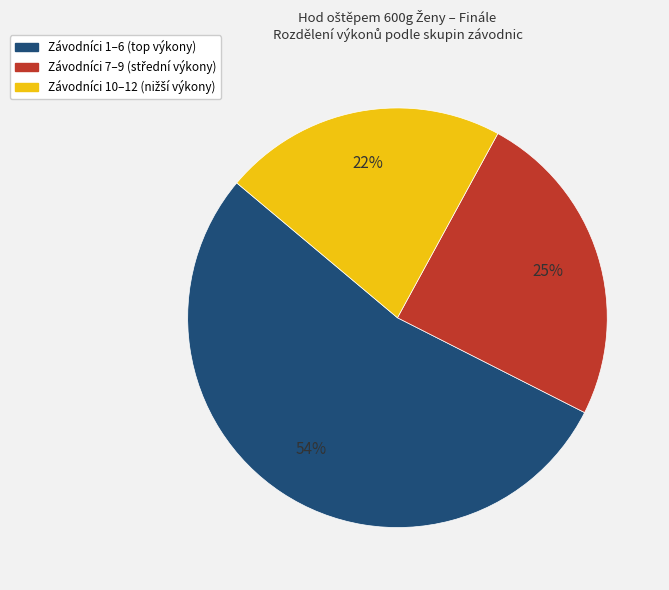

Is there any slice that represents more than half of the pie?

Yes